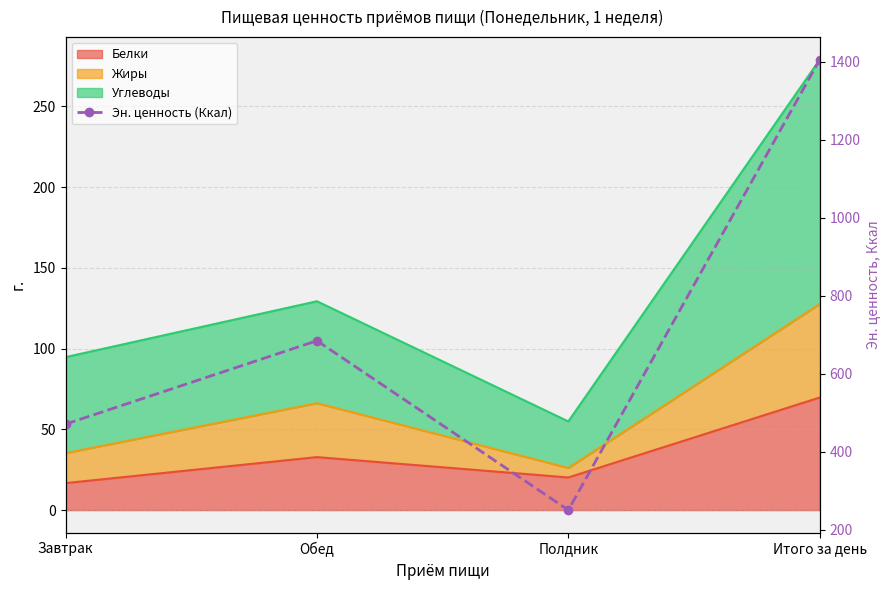

What is the change in value from Завтрак to Полдник?

-220.5